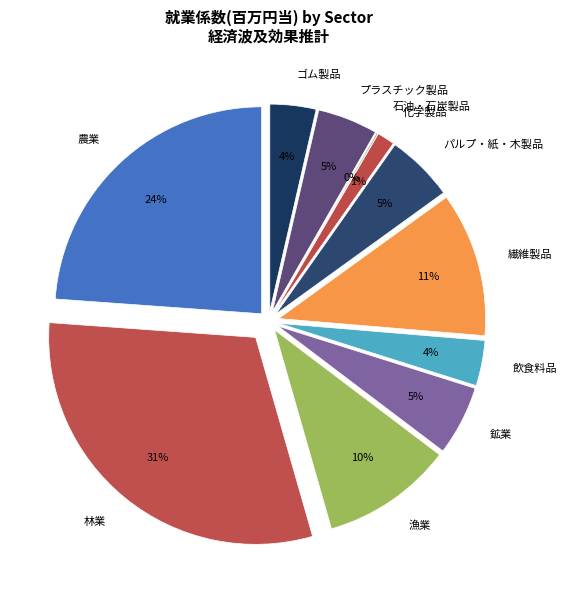

To the nearest percent, what is the difference between the 飲食料品 and パルプ・紙・木製品 slice percentages?

2%